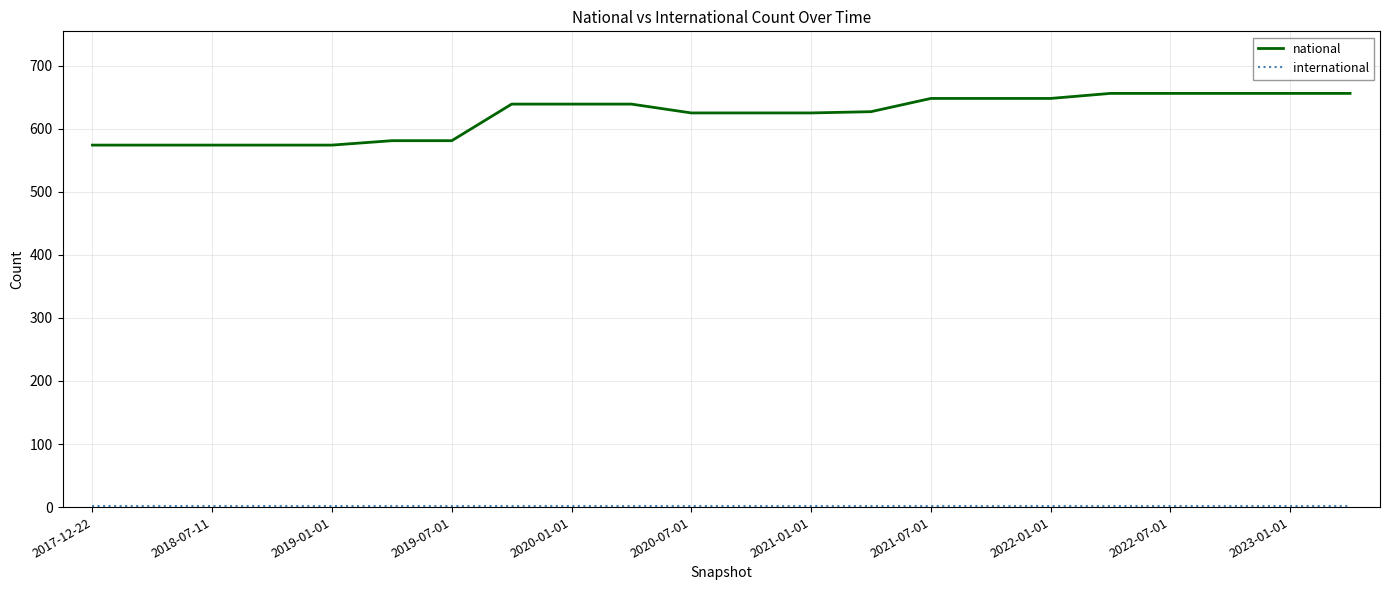

Which series has the largest total across all categories?

national